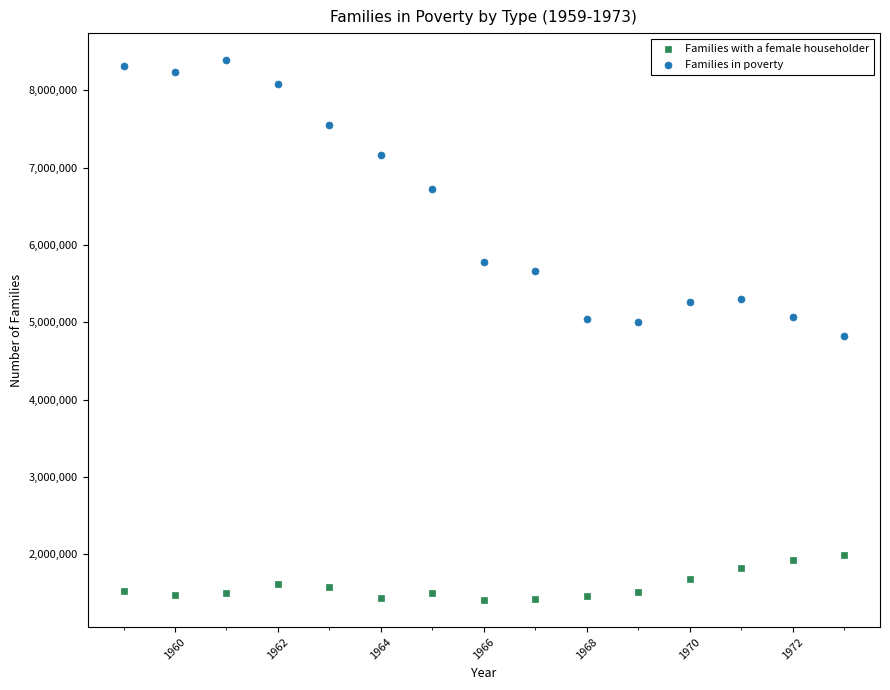

Across all data points, what is the range of X values (max minus min)?

14